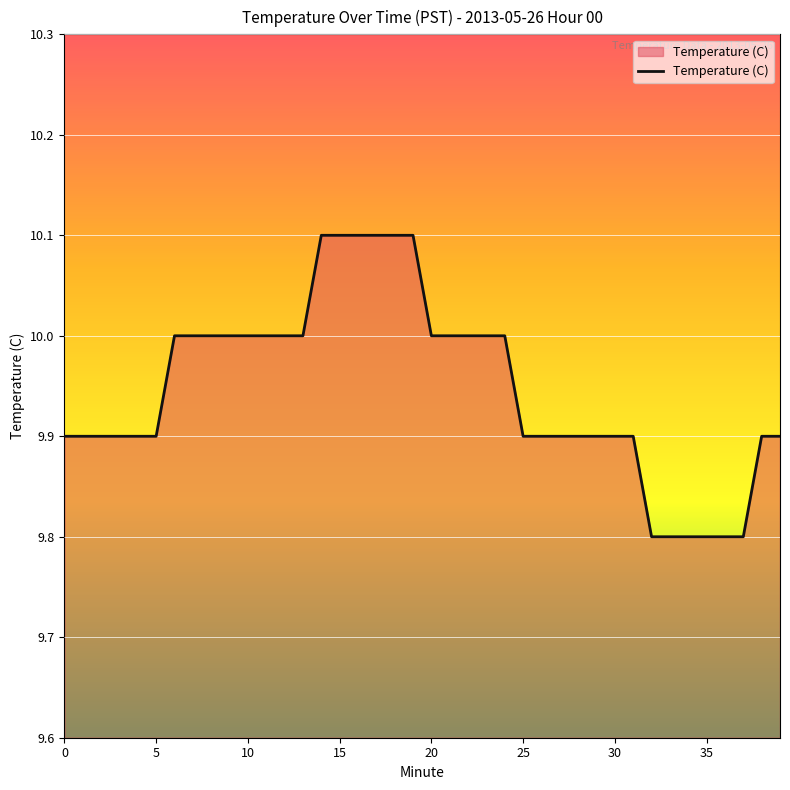

What is the minimum value shown in the chart?

9.8